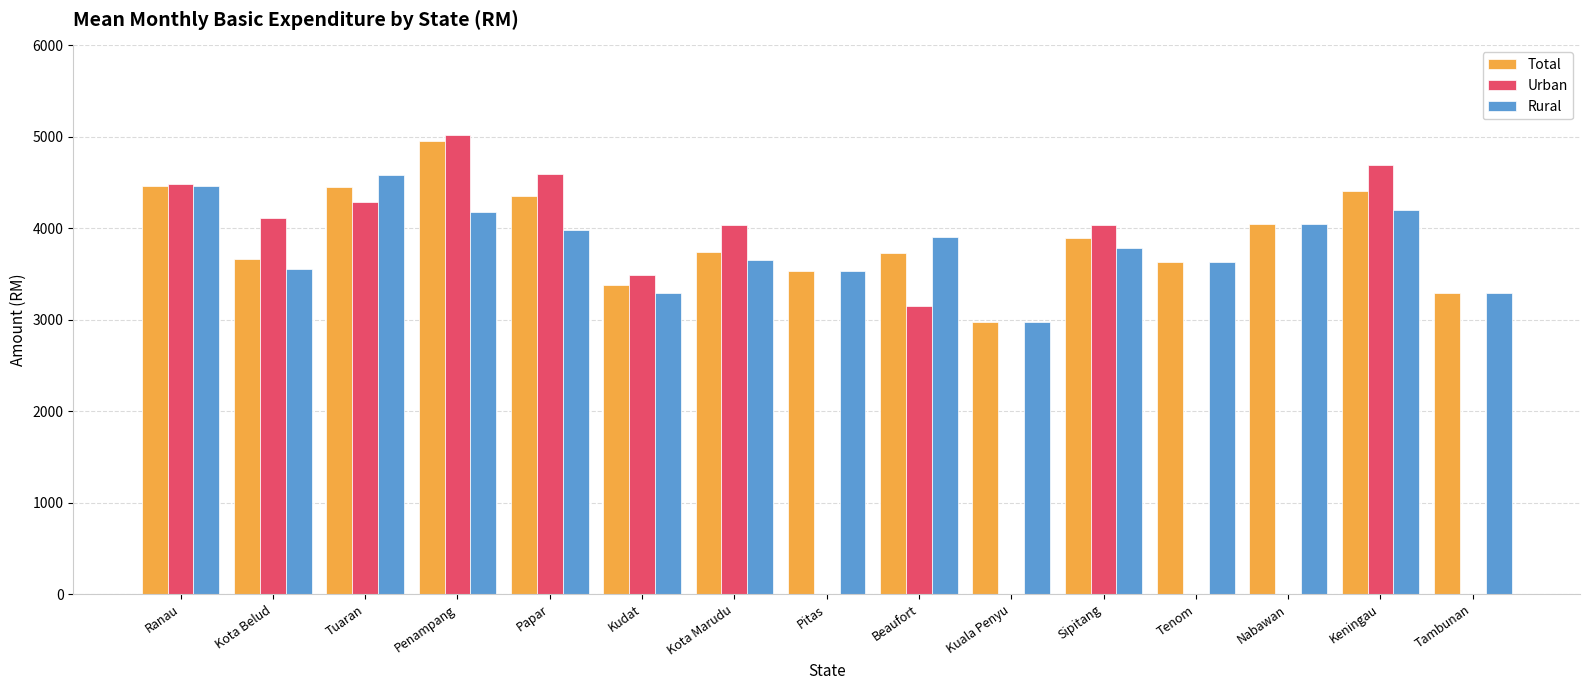

Read the Rural value at Kudat.

3295